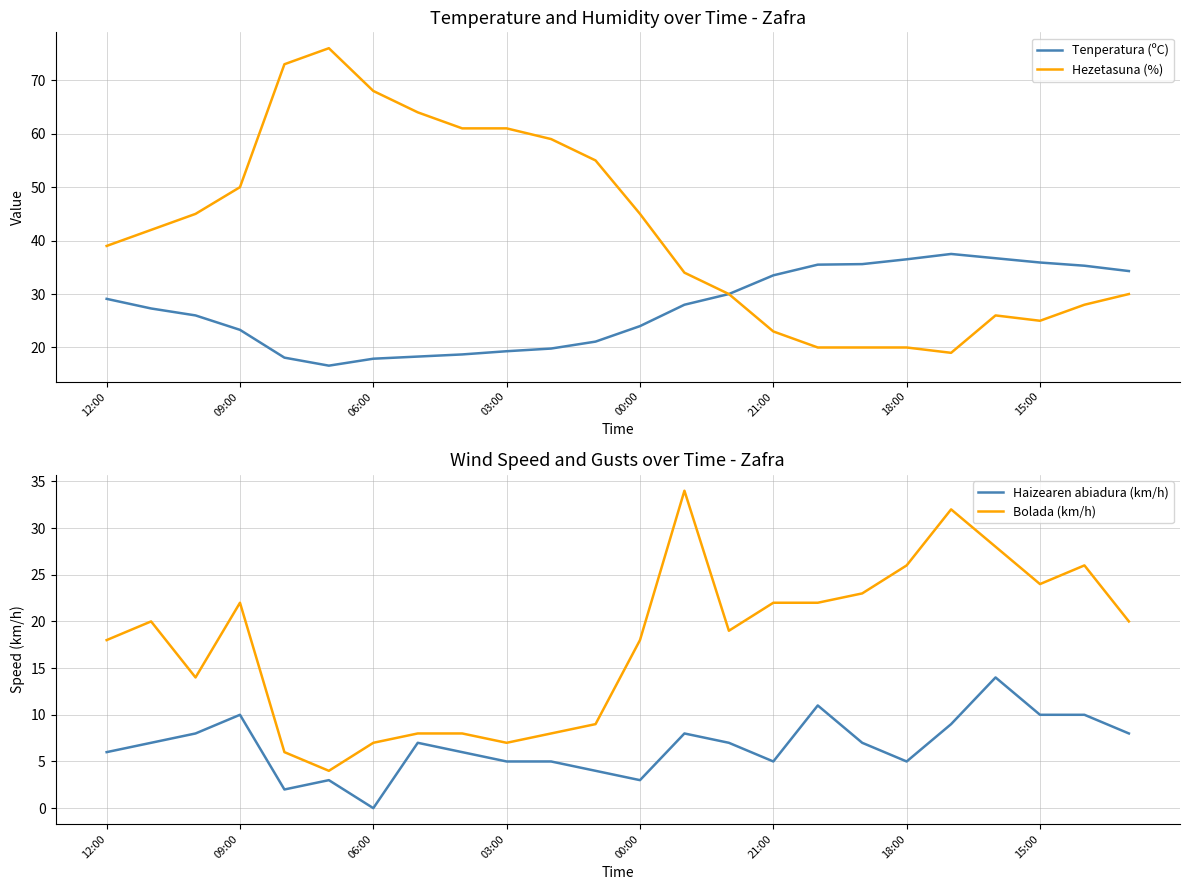

Which series has the largest total across all categories?

Hezetasuna (%)